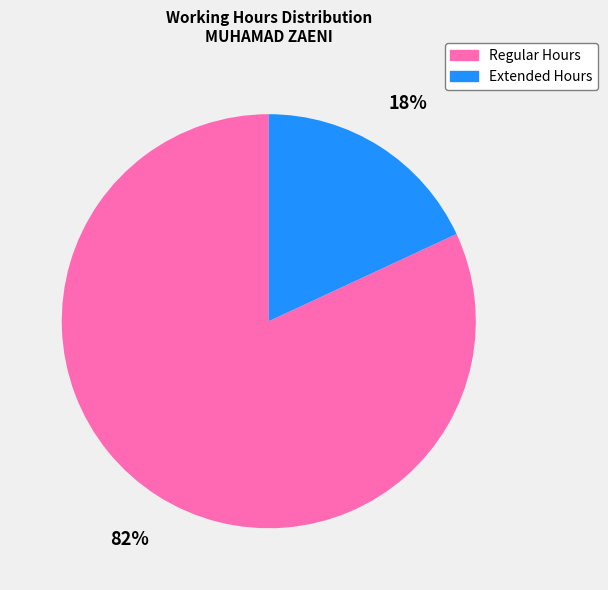

Is there any slice that represents more than half of the pie?

Yes